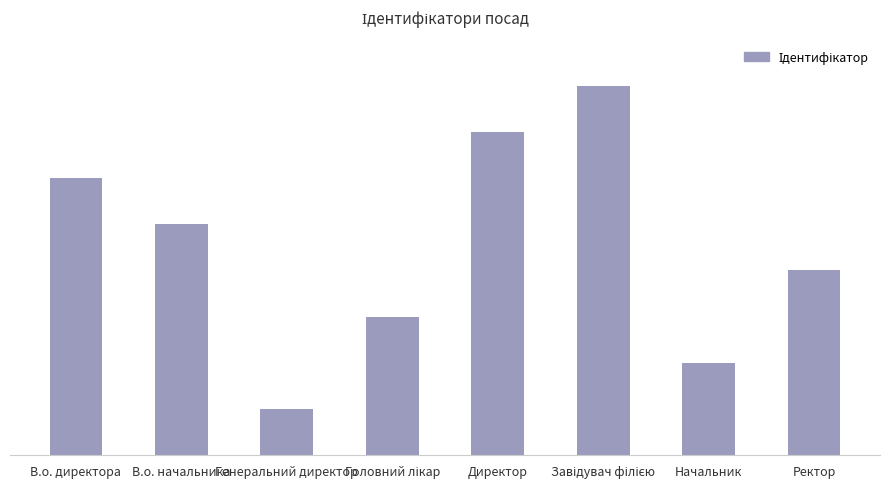

Count the values in the range 3 to 7.

5